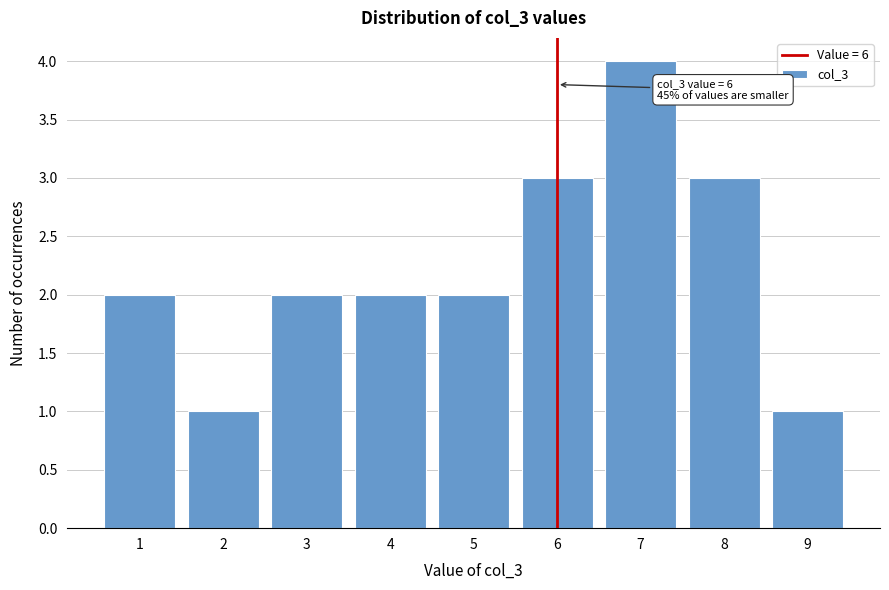

Over which range of the x-axis is the bar tallest?

6.5 to 7.5